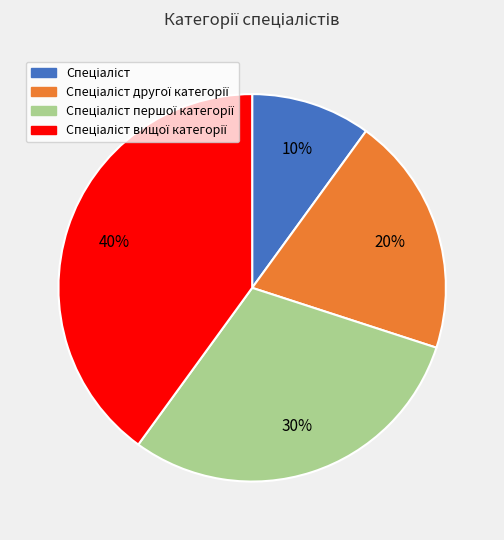

Is there any slice that represents more than half of the pie?

No